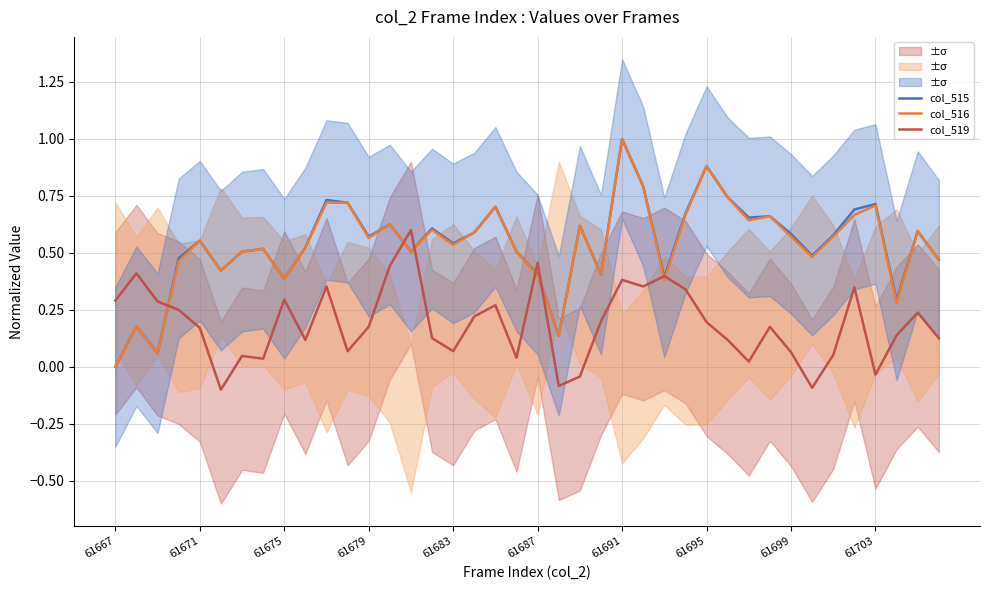

True or false: col_519 has a value of 0.1 at 61695.

False